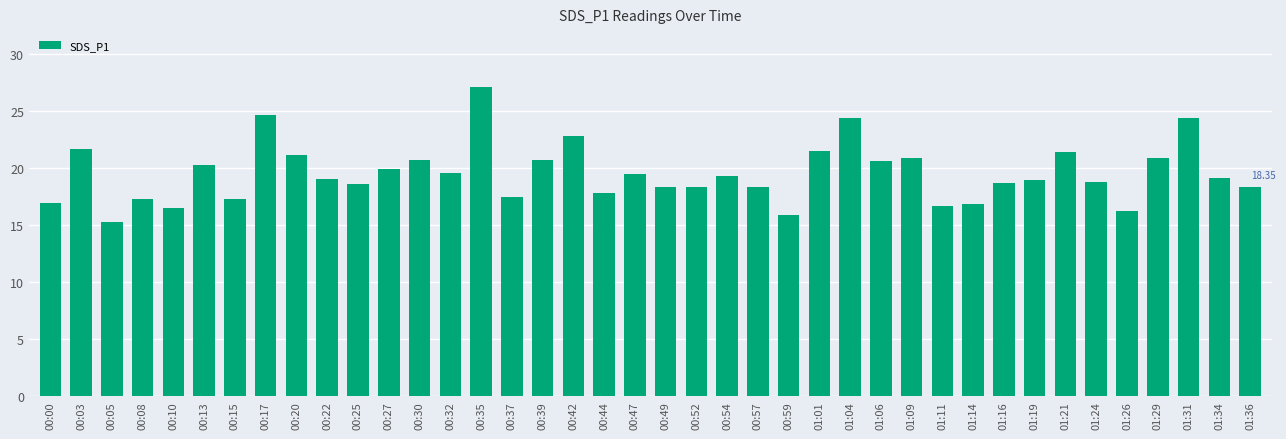

What is the minimum value shown in the chart?

15.3